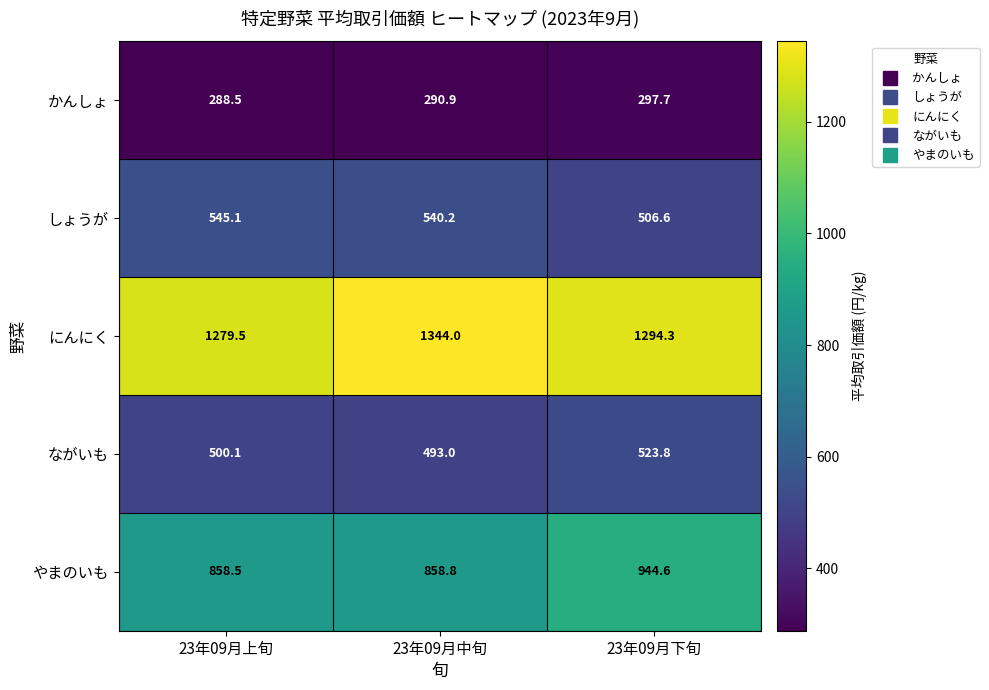

What is the approximate value of にんにく at 23年09月上旬?

1279.5